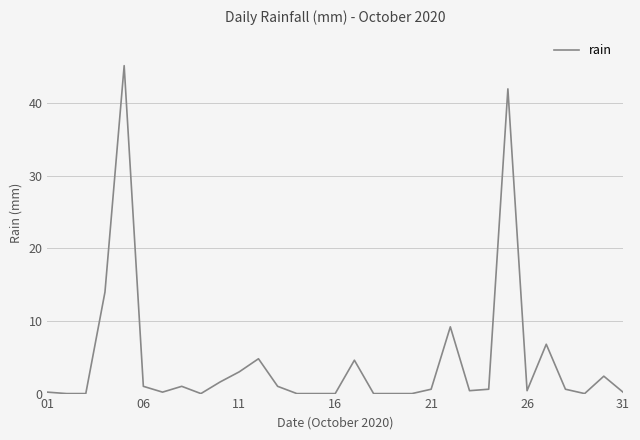

What is the maximum value shown in the chart?

45.2